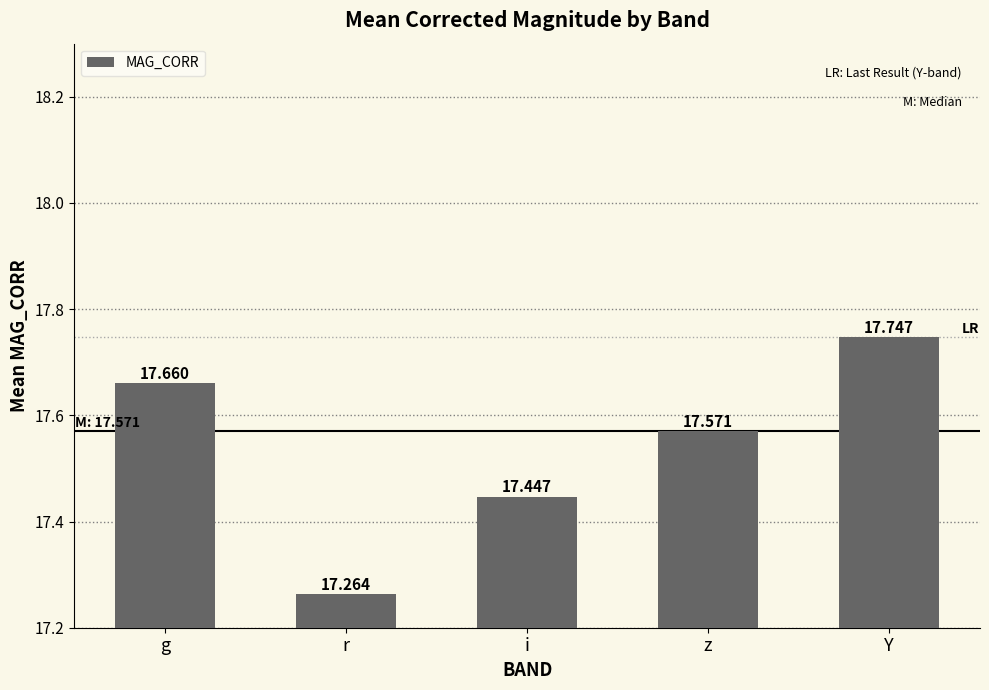

Reading left to right, what are all the values shown in this chart?

17.7	17.3	17.4	17.6	17.7